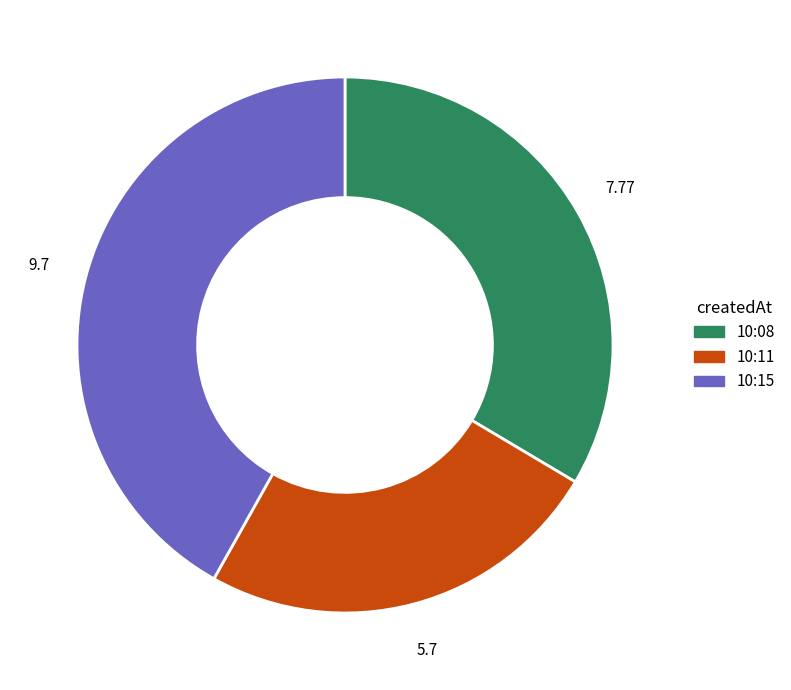

Does any single category account for the majority?

No